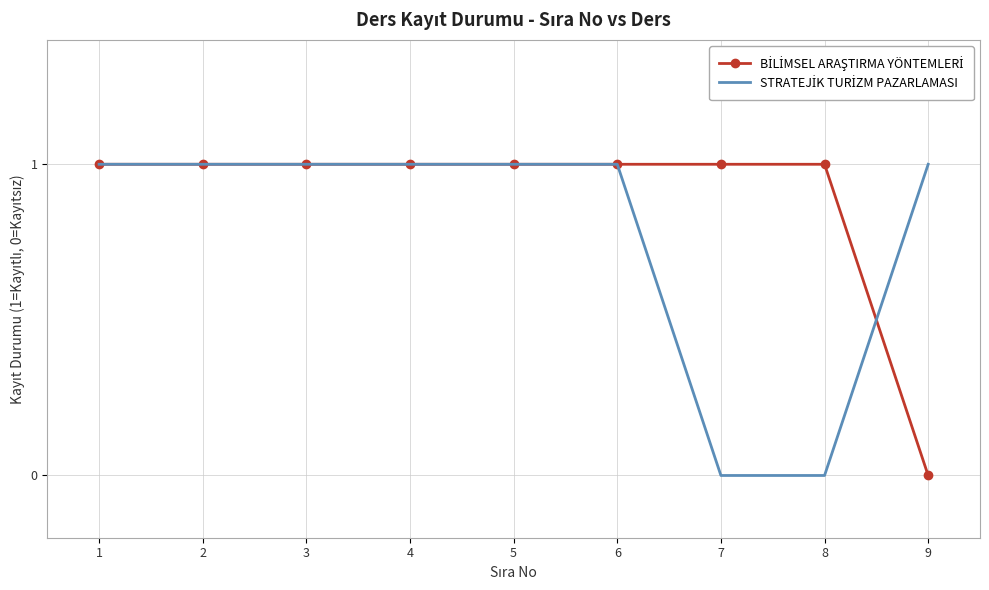

The value of BİLİMSEL ARAŞTIRMA YÖNTEMLERİ at 1 is 1. True or false?

True